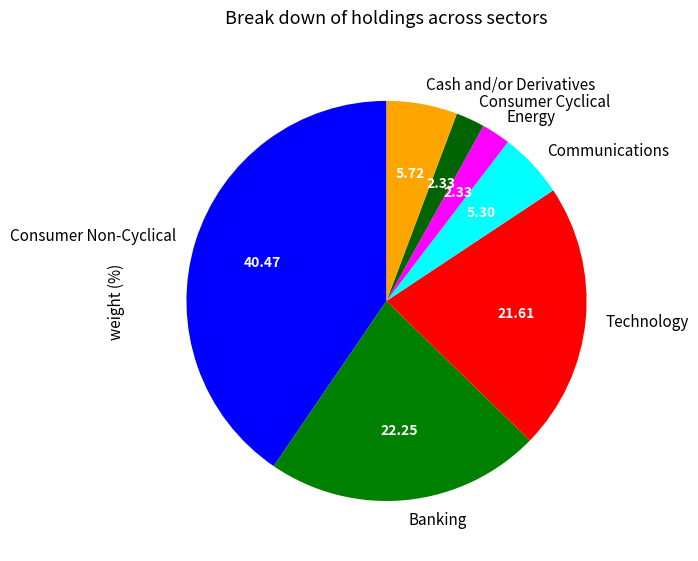

Do Consumer Non-Cyclical and Communications together represent more than half of the pie?

No